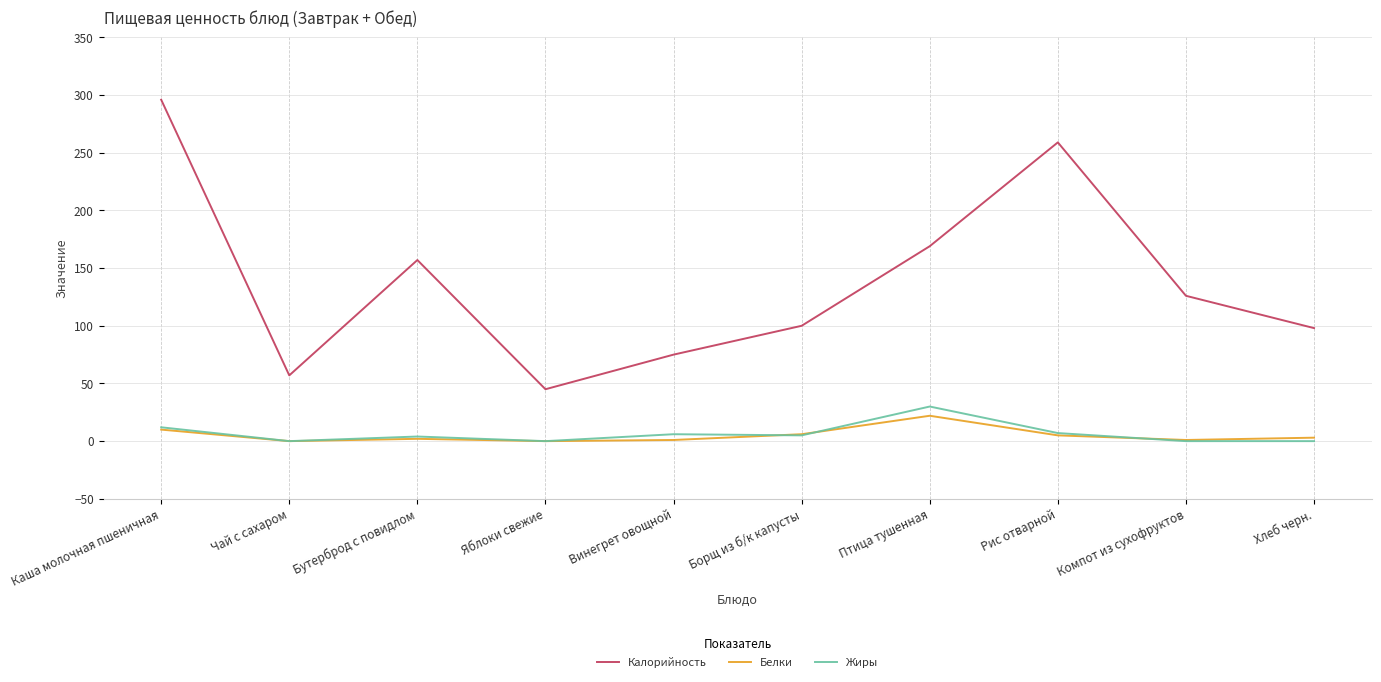

What is the greatest value displayed?

296